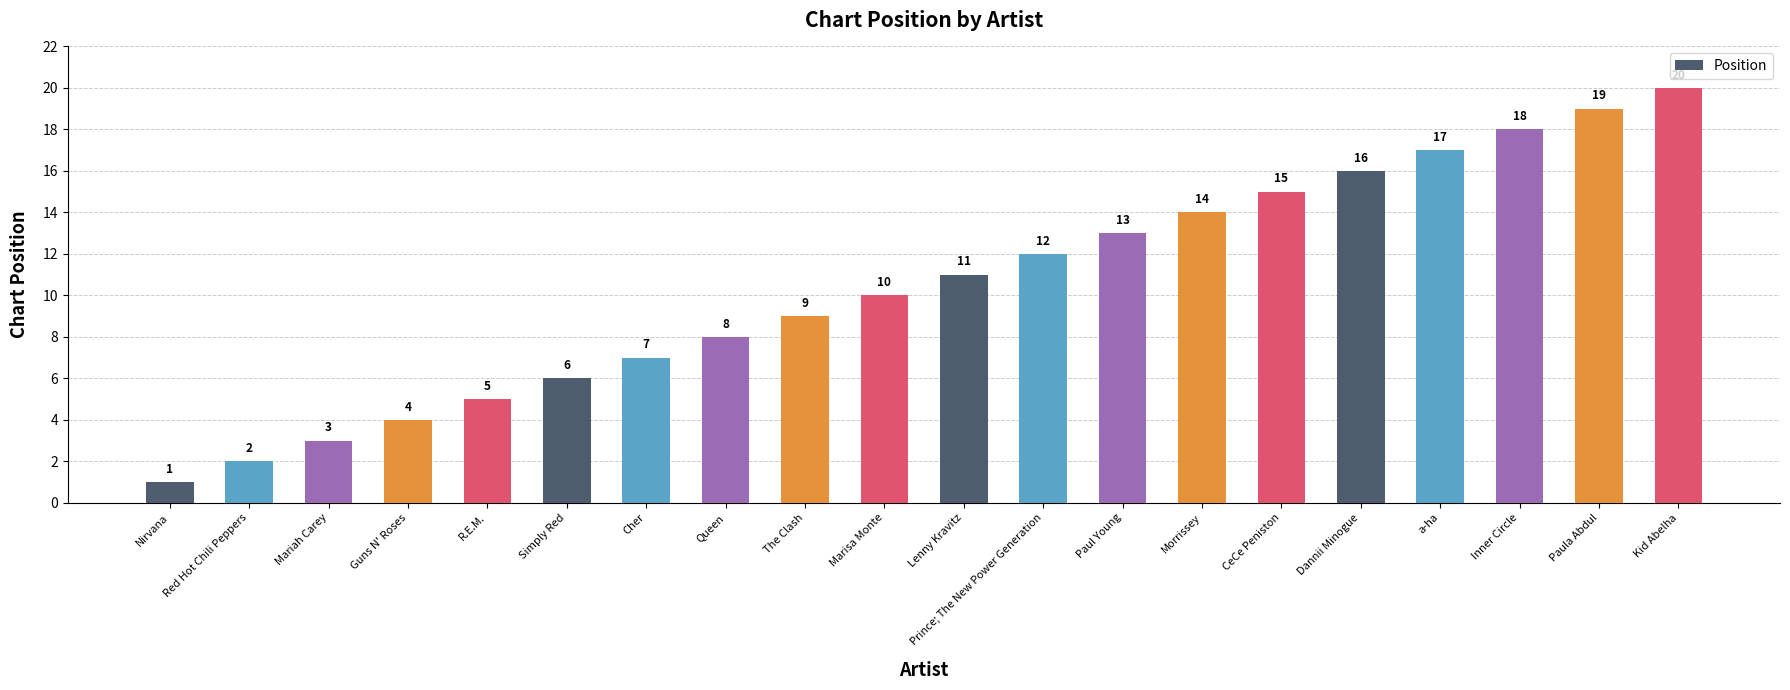

What is the change in value from Guns N' Roses to The Clash?

+5